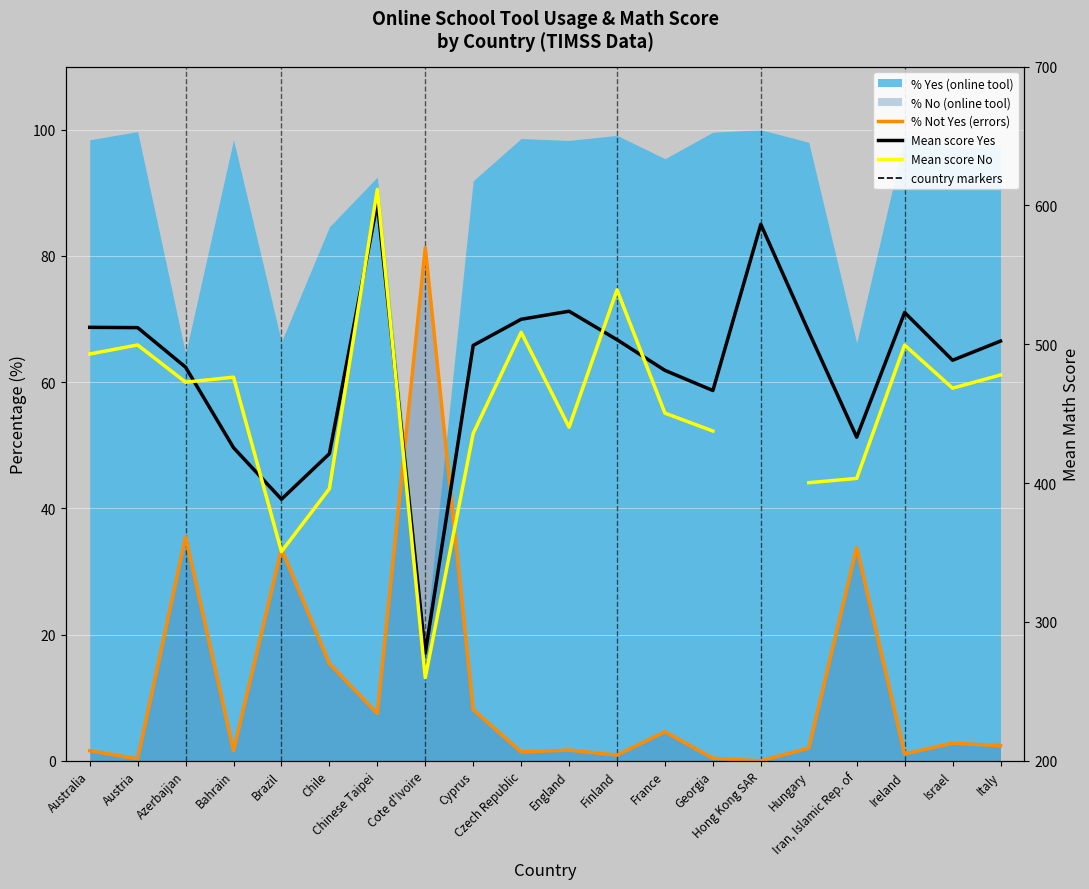

In % Not Yes (errors), how many points are higher than both neighbors (excluding endpoints)?

7